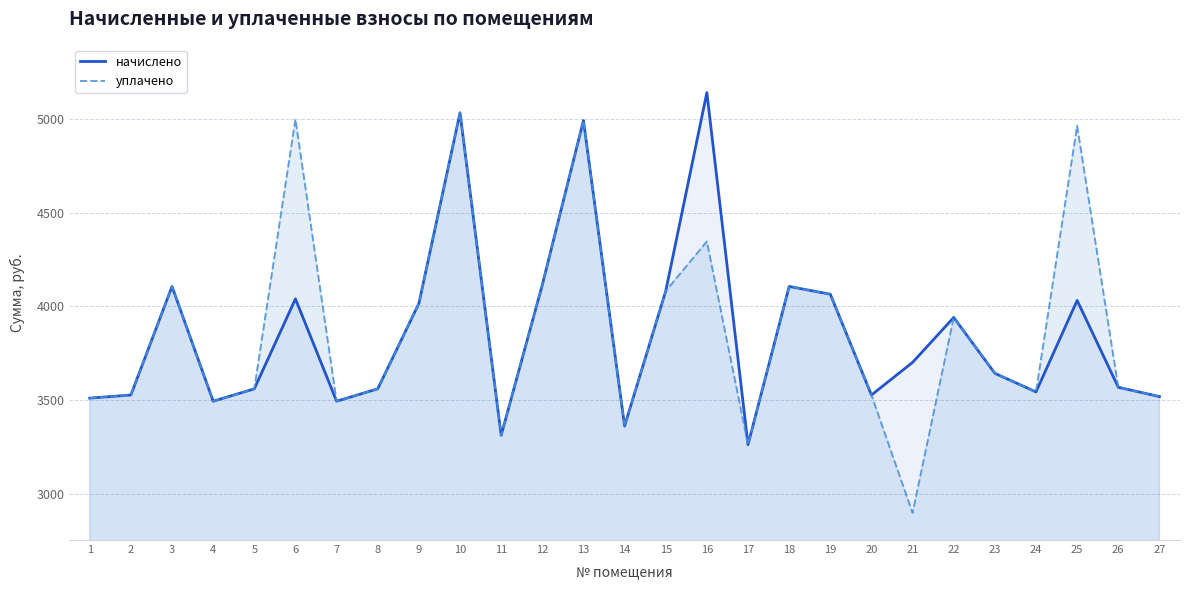

How many values in the уплачено series are below 3568?

13